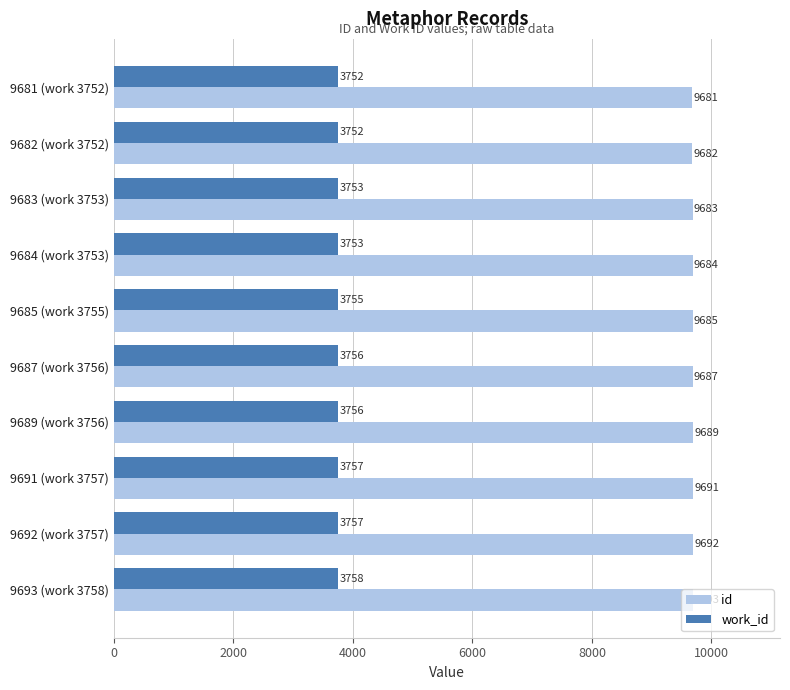

At which category does the chart reach its peak across all series?

9693 (work 3758)